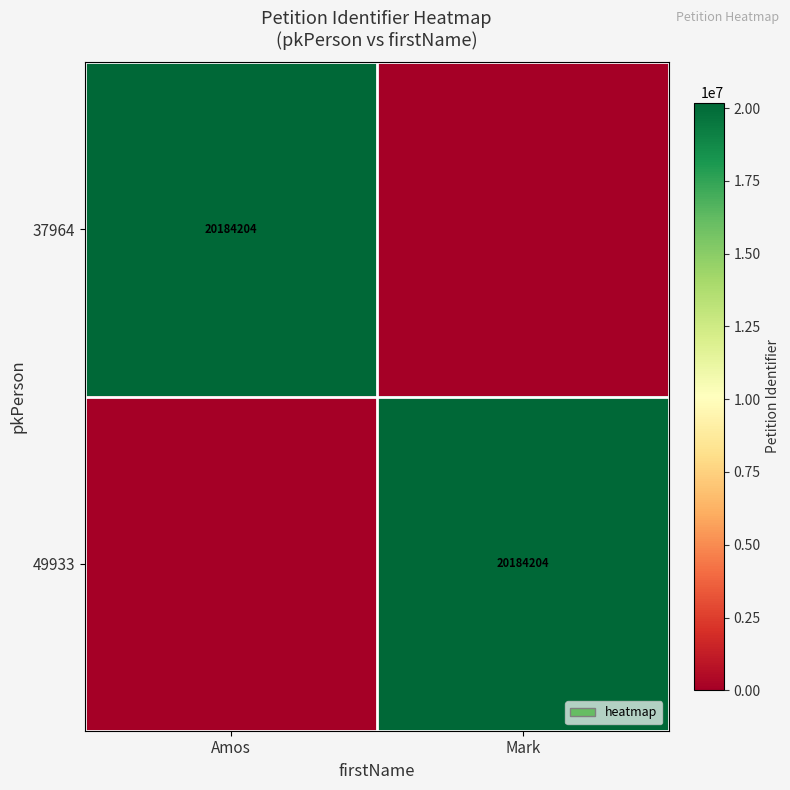

True or false: 37964 has a value of 20184204 at Amos.

True